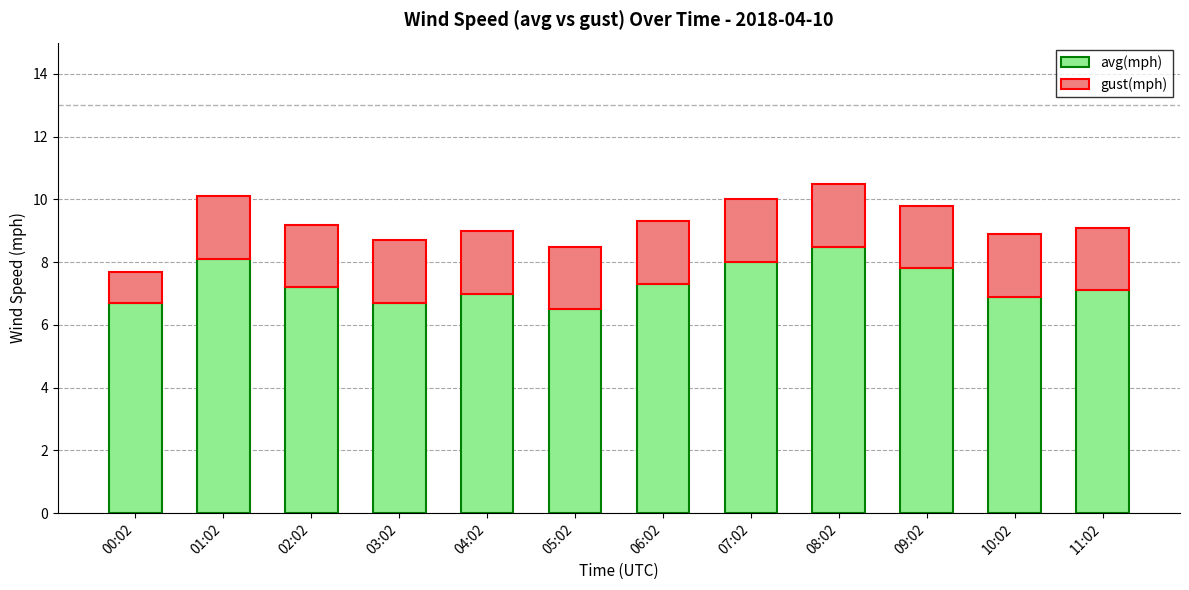

True or false: avg(mph) has a value of 8.0 at 07:02.

True